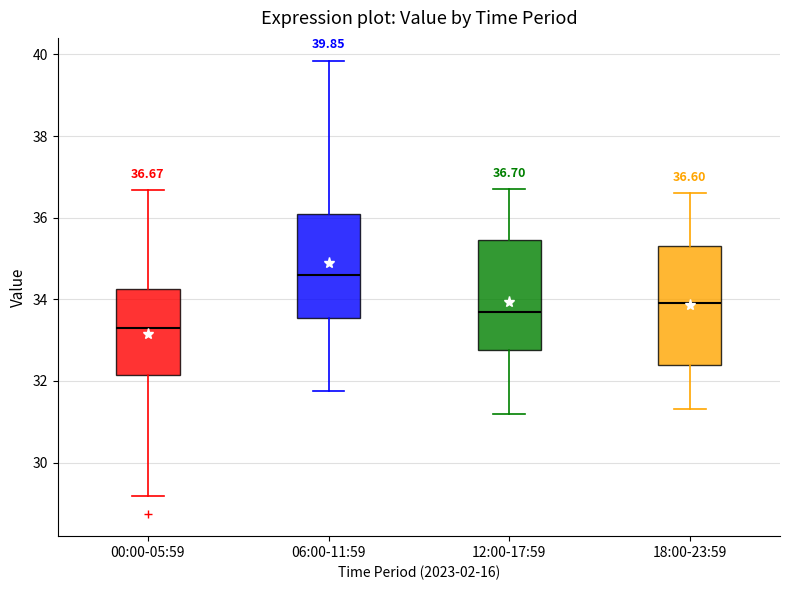

Which box has the highest median line?

06:00-11:59